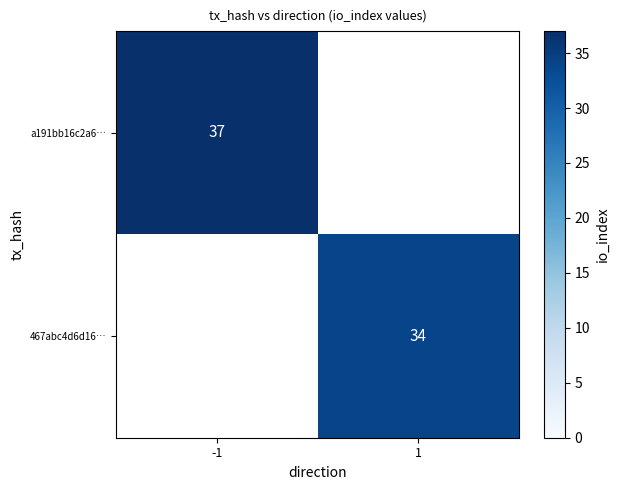

Is the value of 467abc4d6d16… at 1 greater than the value of a191bb16c2a6… at -1?

No